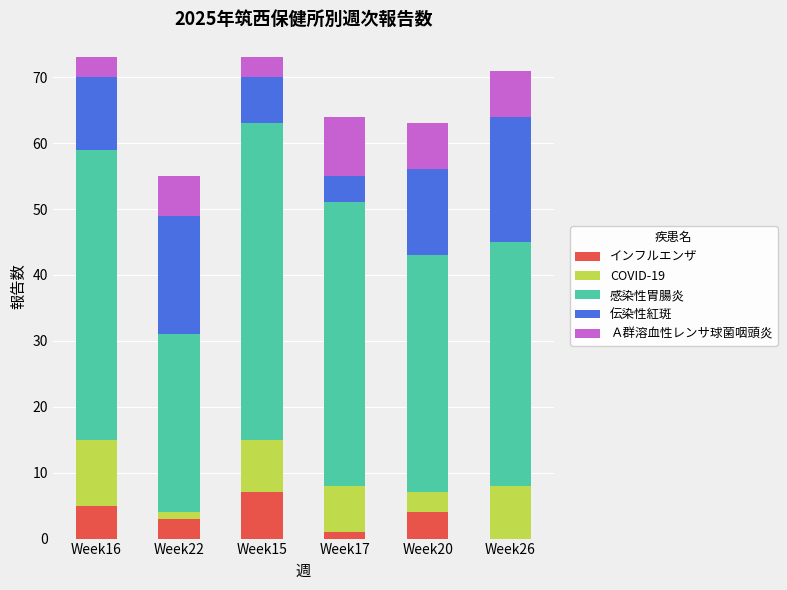

Does the chart contain stacked bars?

Yes